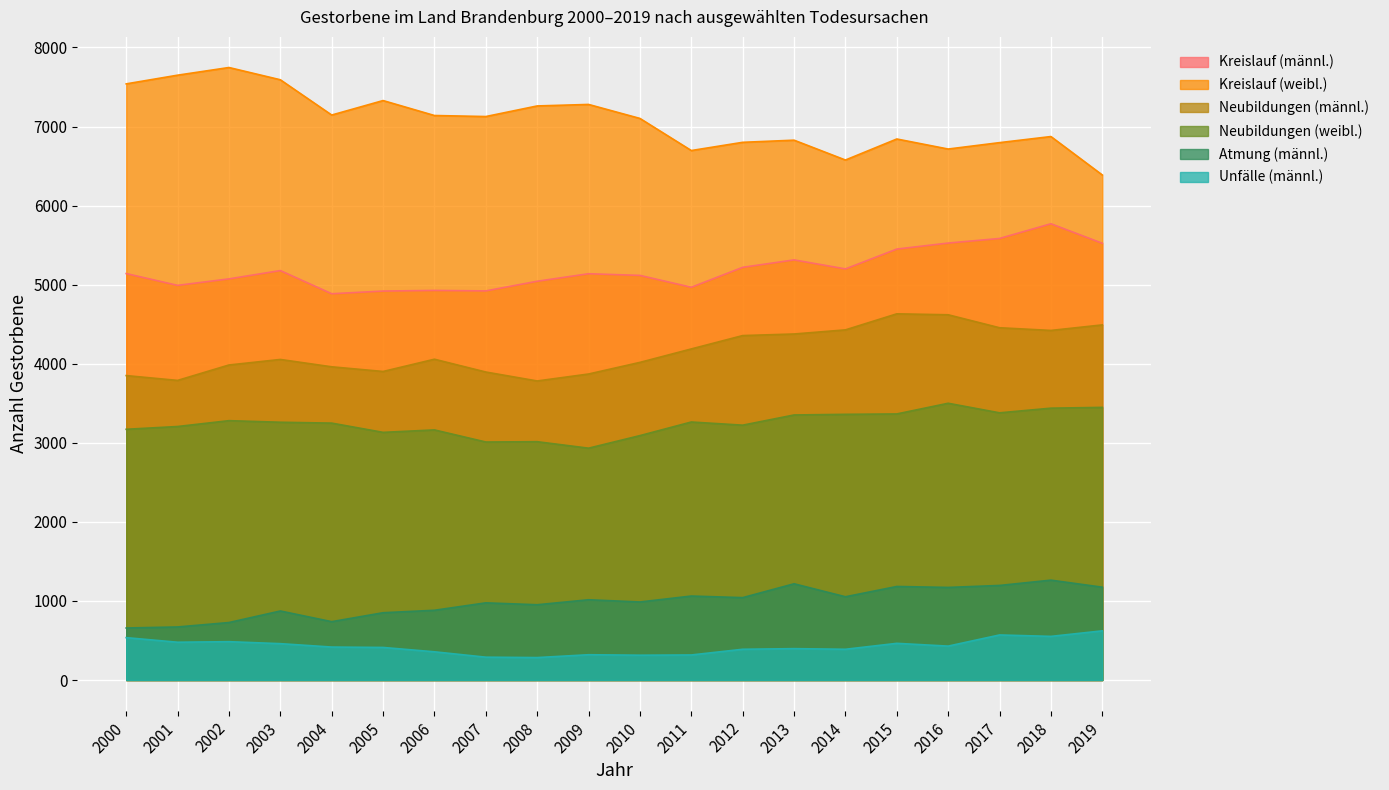

Does the chart display data point markers on the line(s)?

No